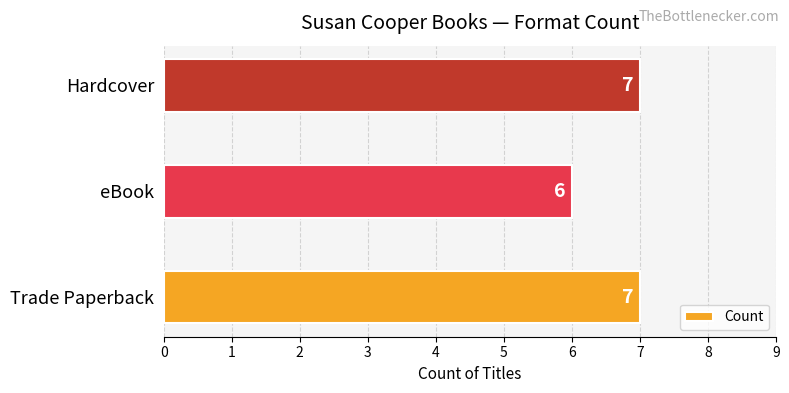

Count the number of categories in the chart.

3